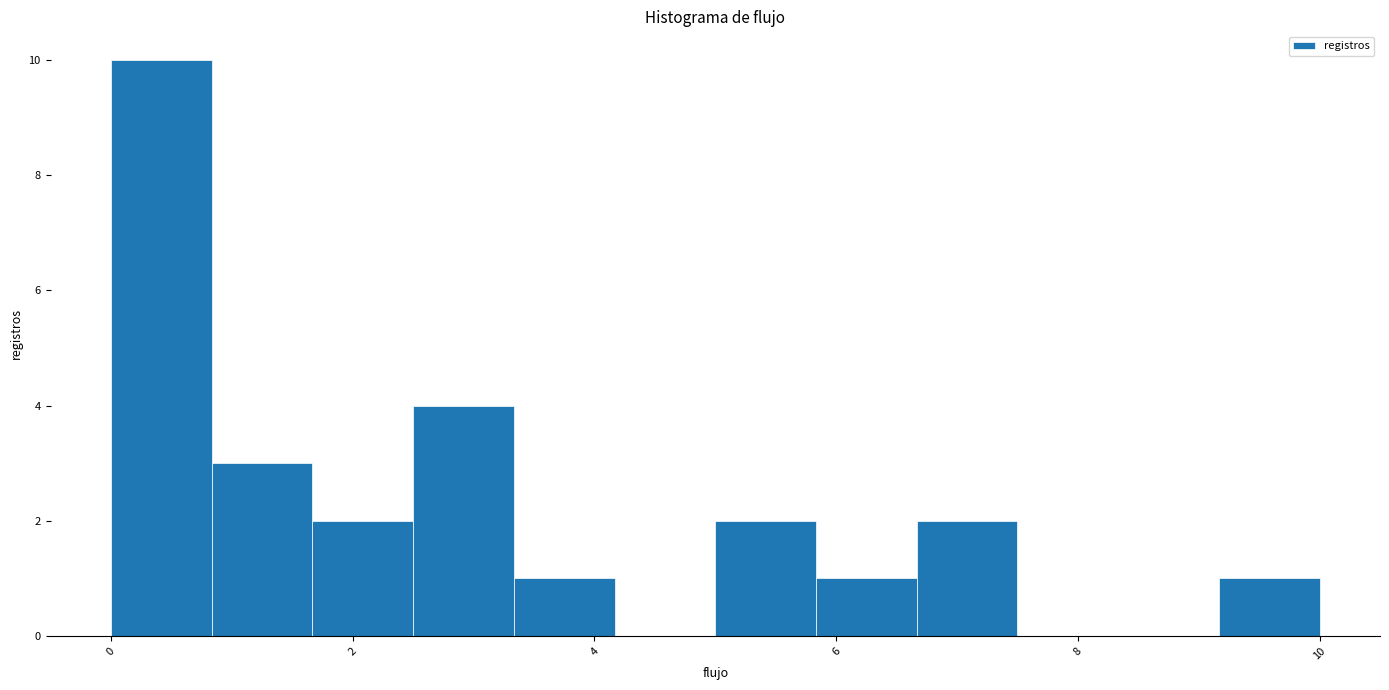

Reading left to right, list every bar in this chart as the range it spans on the x-axis followed by its height. Neither the bar edges nor the heights are printed on the chart, so give them approximately, as read against the axes.

0.0 to 0.8: 10
0.8 to 1.6: 3
1.6 to 2.6: 2
2.6 to 3.4: 4
3.4 to 4.2: 1
4.2 to 5.0: 0
5.0 to 5.8: 2
5.8 to 6.6: 1
6.6 to 7.6: 2
7.6 to 8.4: 0
8.4 to 9.2: 0
9.2 to 10.0: 1